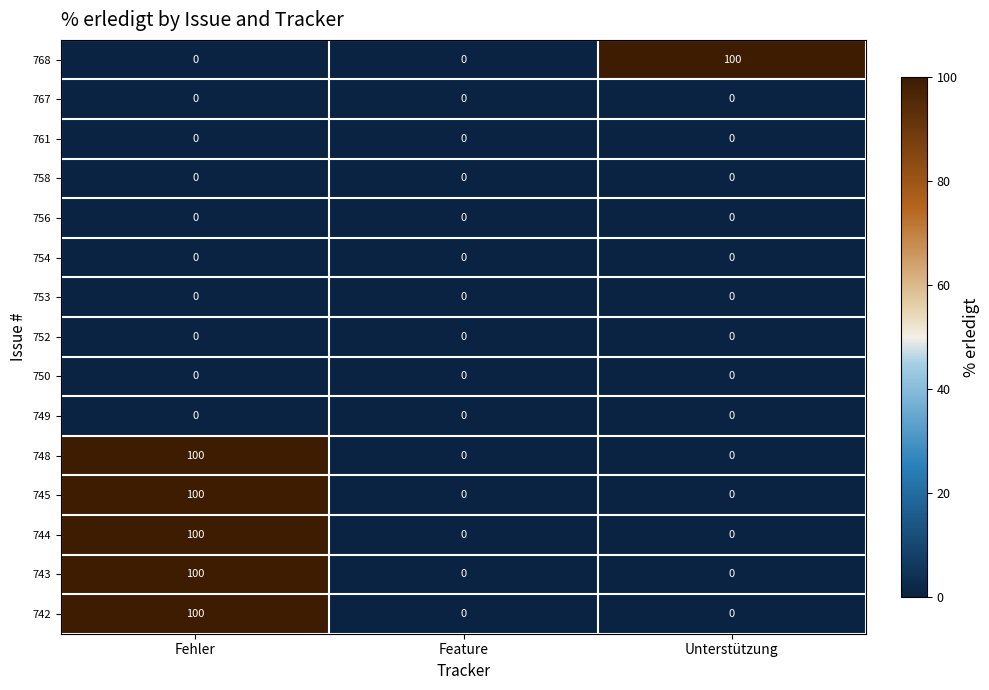

Count the 748 values in the range 0 to 100.

3